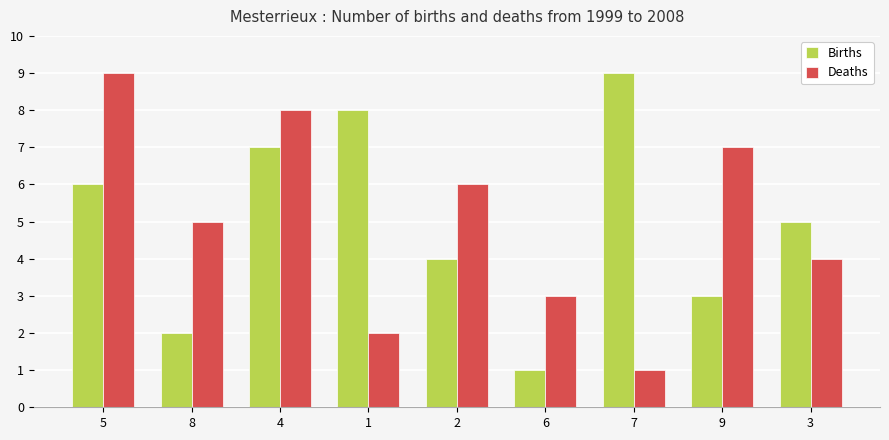

Which category has the lowest value in the Deaths series?

7